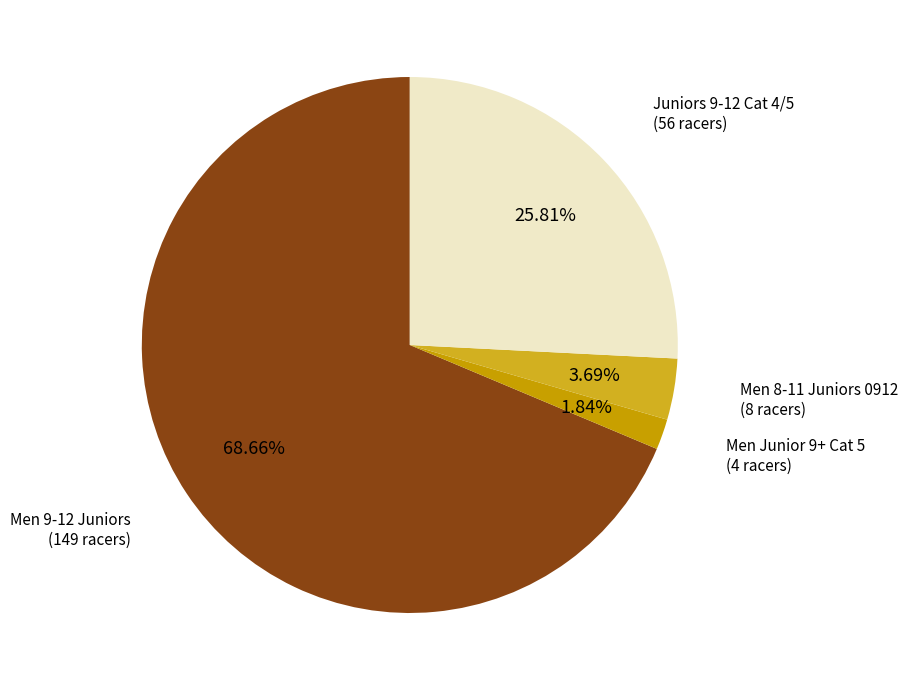

Is there any slice that represents more than half of the pie?

Yes